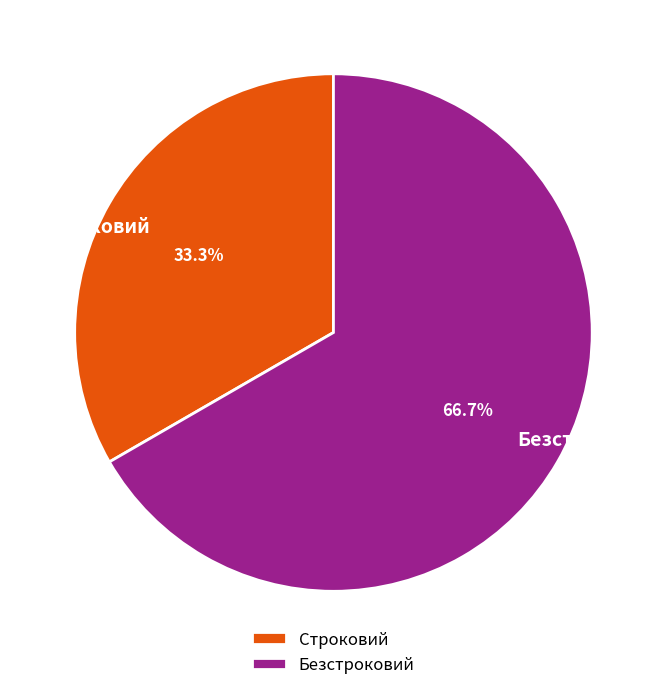

Which category has the smallest portion of the pie?

Строковий